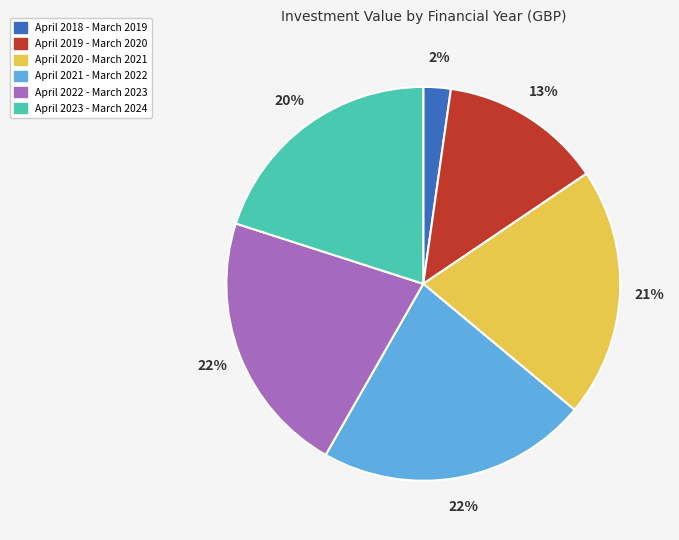

Combined, do April 2020 - March 2021 and April 2022 - March 2023 account for over 50%?

No